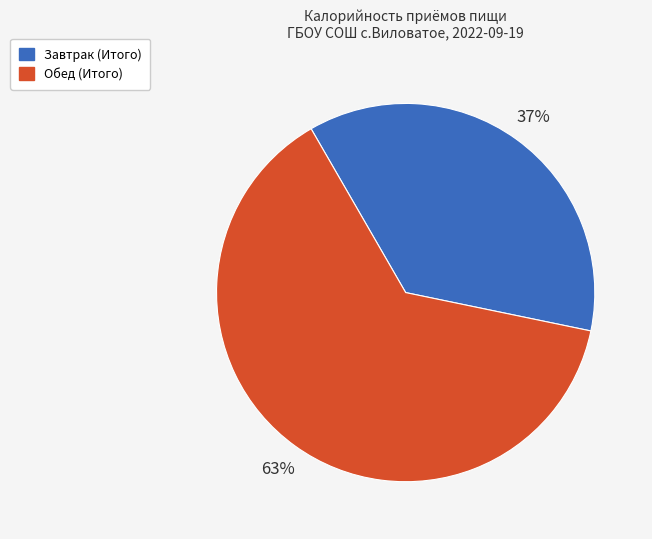

To the nearest percent, what percentage of the pie is Обед (Итого)?

63%